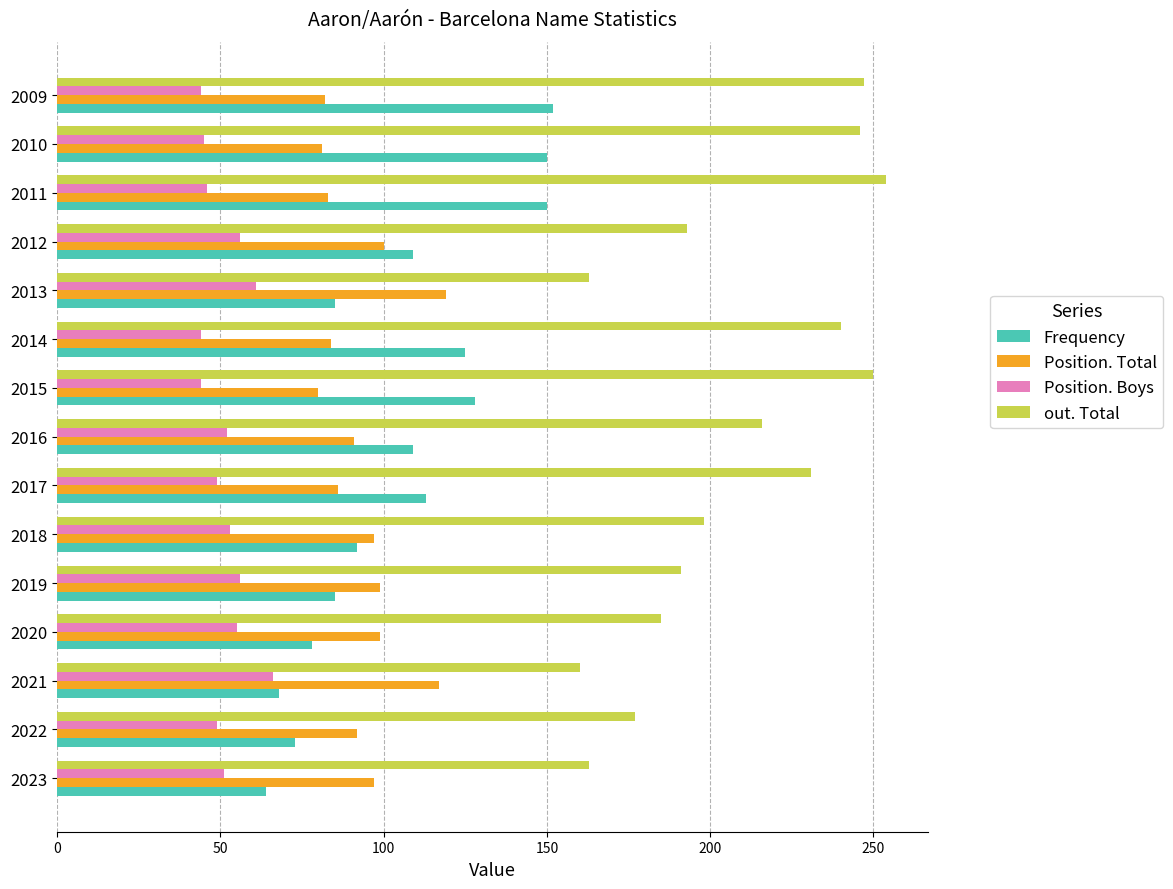

Is the value of Position. Boys at 2012 greater than the value of Position. Total at 2022?

No